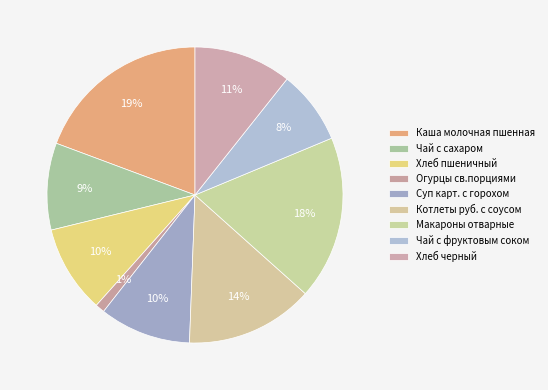

True or false: Хлеб пшеничный accounts for 16% of the total.

False